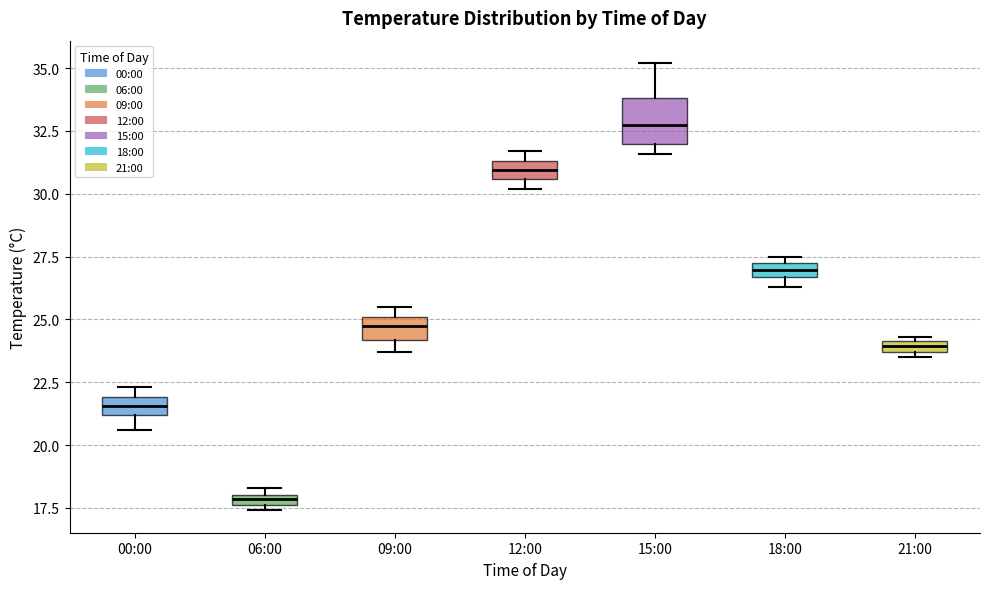

Which box has the highest median line?

15:00